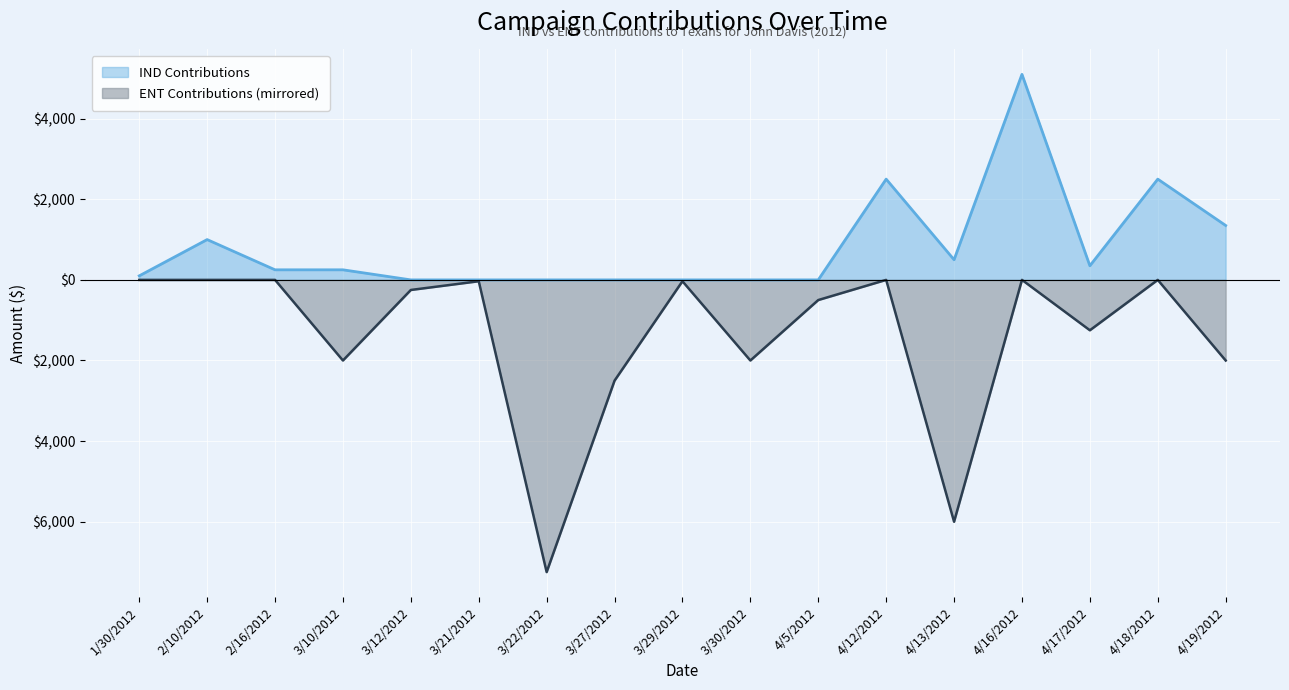

Which label corresponds to the smallest value in the chart?

3/22/2012